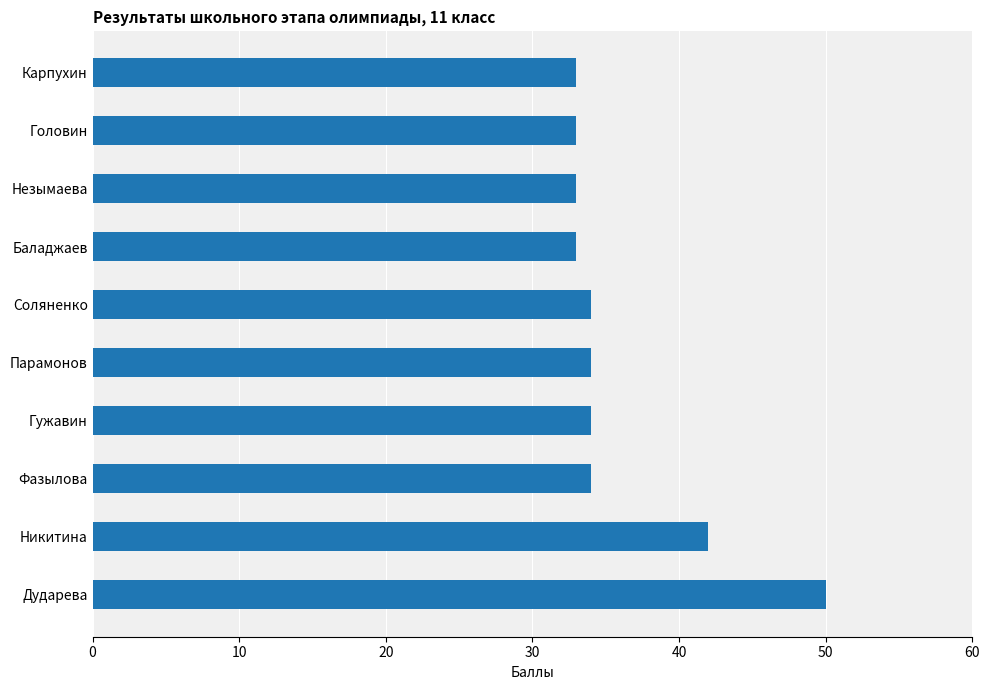

Which category has the highest value across all series?

Дударева